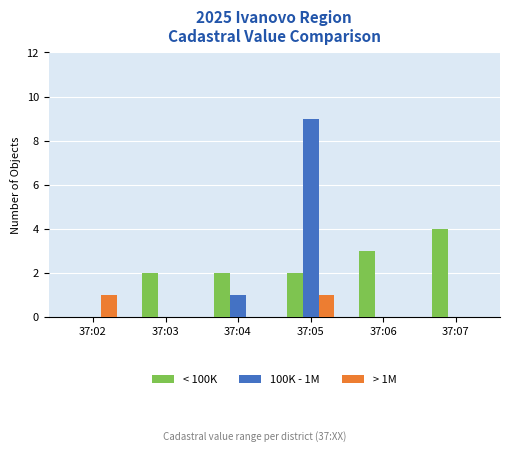

At which category is the sum across all series the highest?

37:05